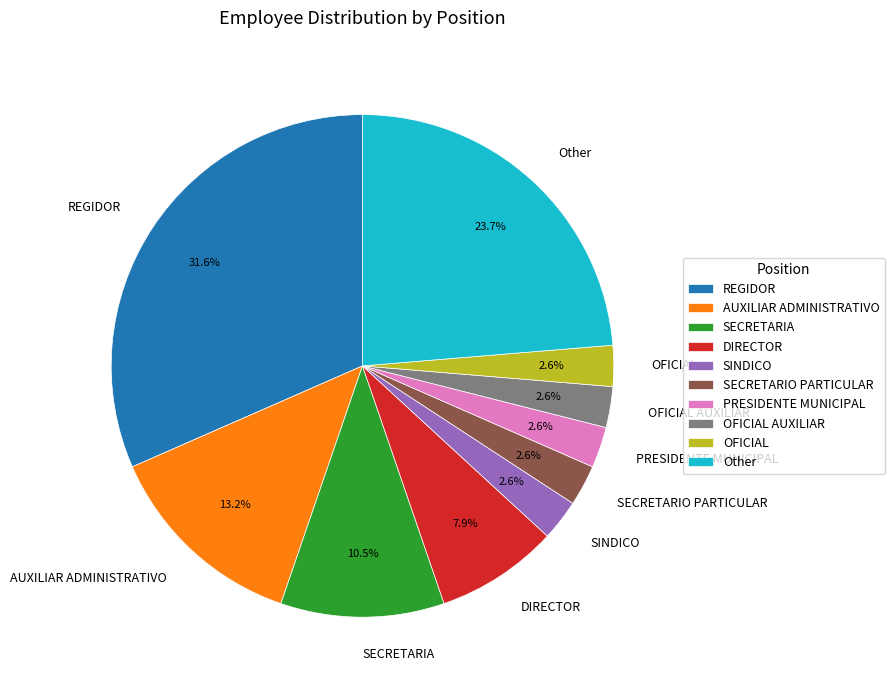

Between AUXILIAR ADMINISTRATIVO and OFICIAL, which is larger?

AUXILIAR ADMINISTRATIVO